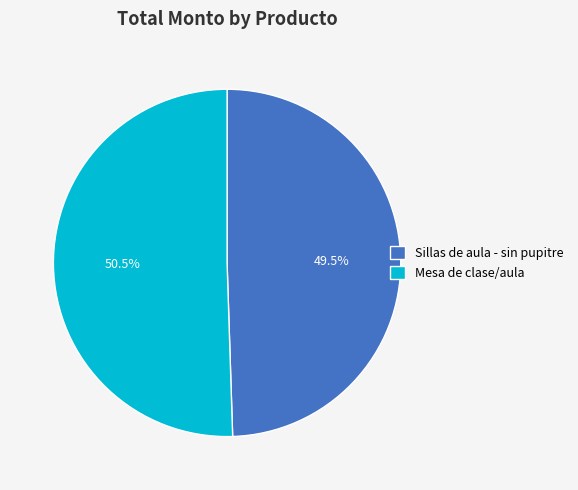

Rank the categories by value from lowest to highest.

Sillas de aula - sin pupitre, Mesa de clase/aula